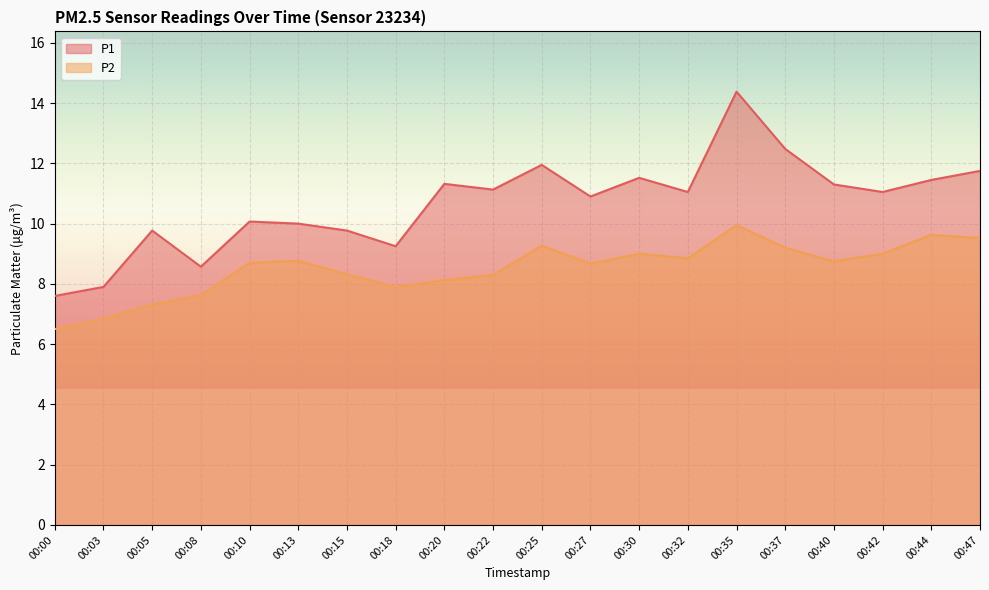

Where is P1 nearest to the value 10?

00:13